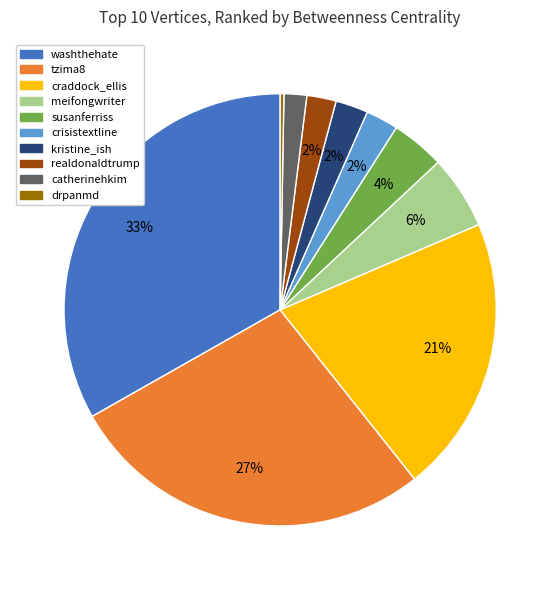

True or false: tzima8 accounts for 27% of the total.

True